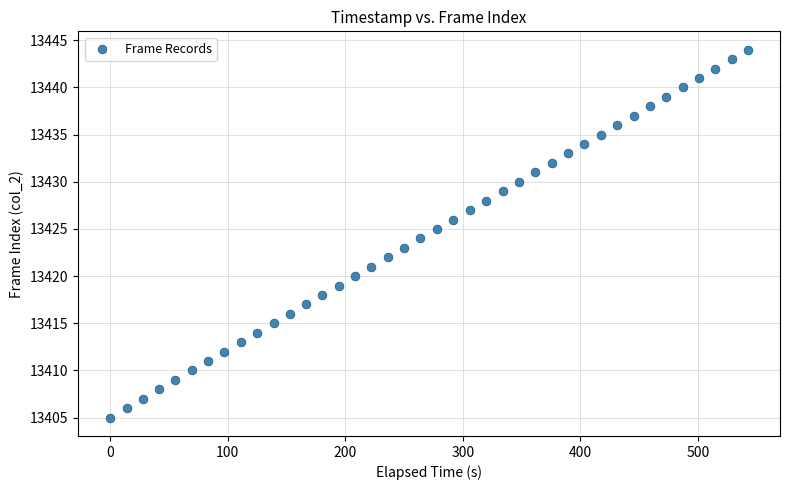

What is the range of Y values (max minus min)?

39